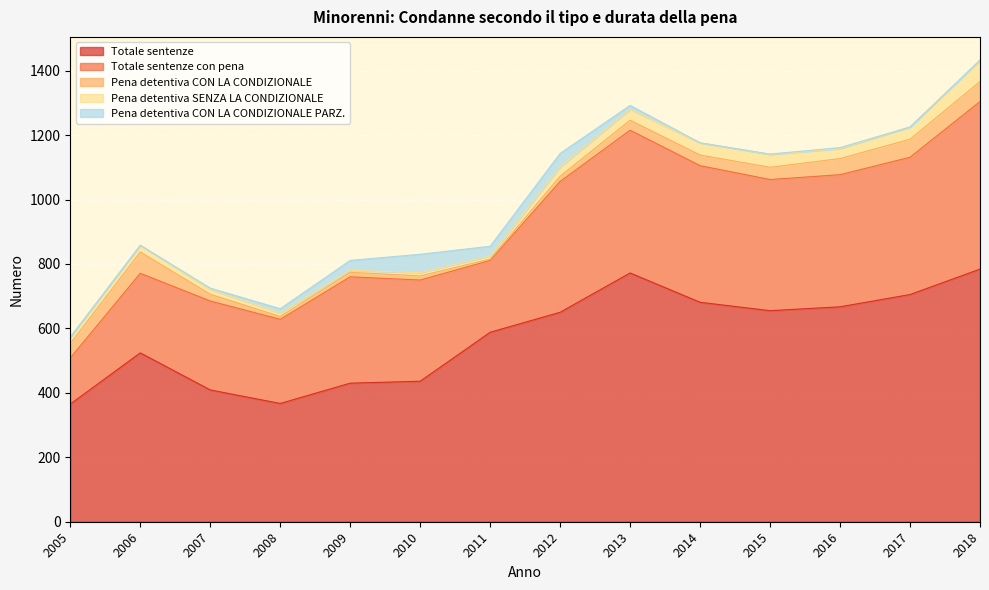

List the series in order of their peak value, lowest first.

Pena detentiva CON LA CONDIZIONALE PARZ., Pena detentiva CON LA CONDIZIONALE, Pena detentiva SENZA LA CONDIZIONALE, Totale sentenze con pena, Totale sentenze